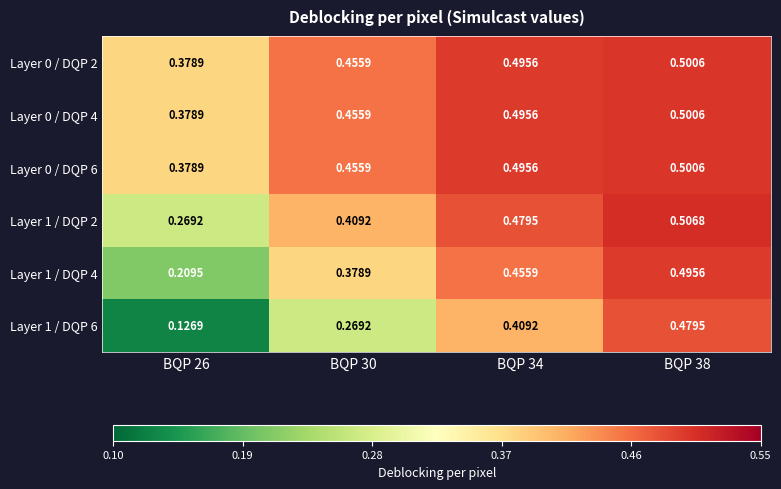

Is the value of Layer 0 / DQP 4 at BQP 38 greater than the value of Layer 1 / DQP 2 at BQP 34?

Yes